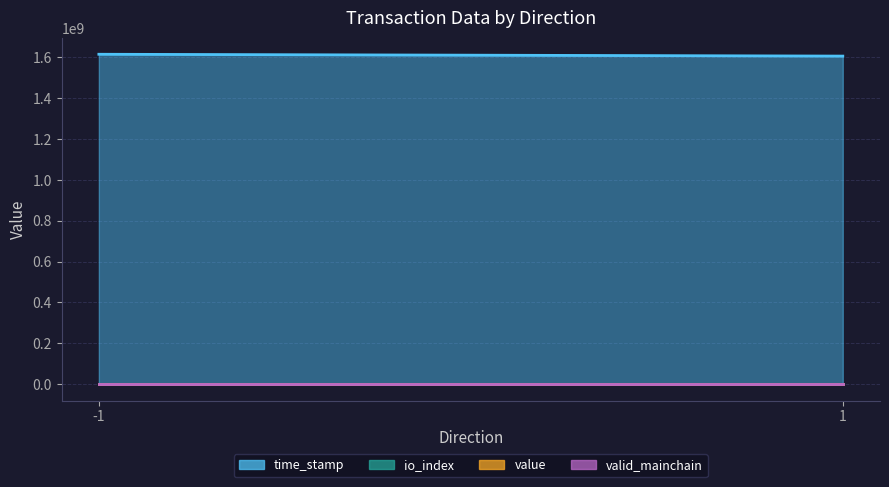

Reading left to right, transcribe all the data shown in this chart.

time_stamp: 1615612962.0	1606633766.0
io_index: 123.0	3.0
value: 19.7	19.7
valid_mainchain: 1.0	1.0